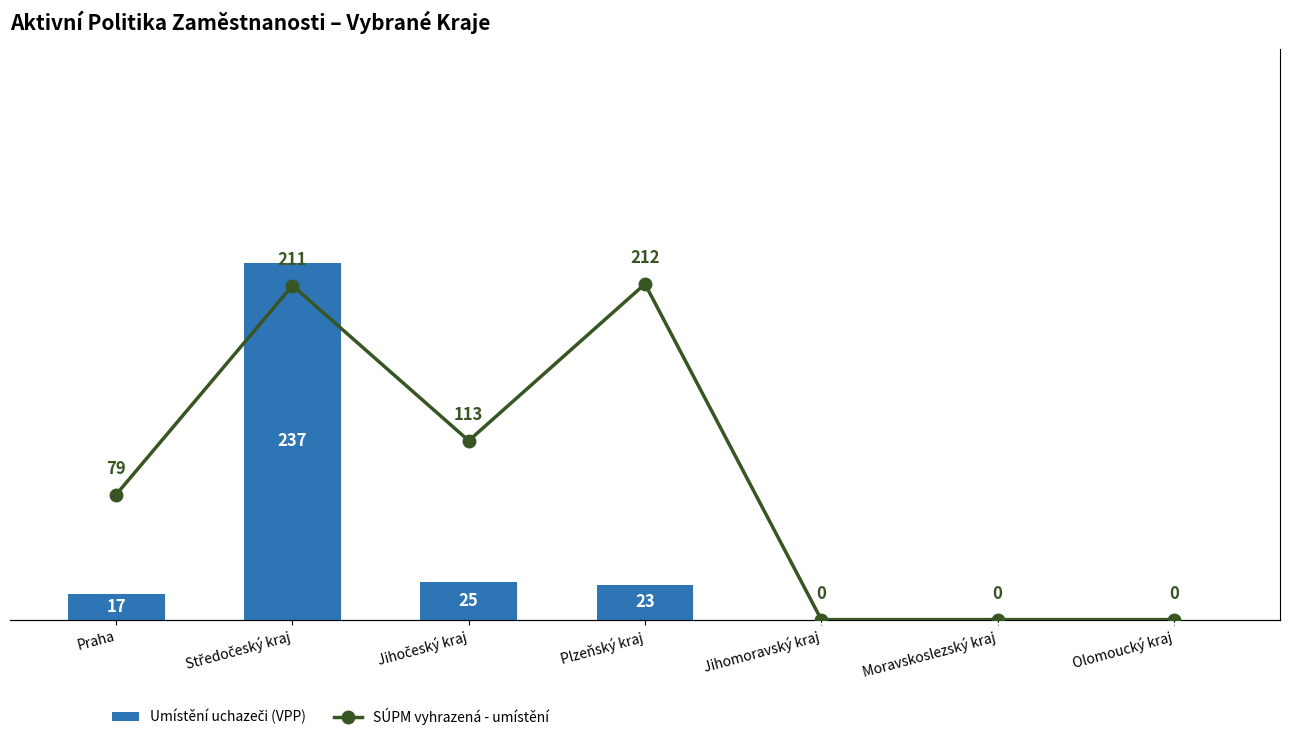

List the labels in order of SÚPM vyhrazená - umístění value, smallest first.

Jihomoravský kraj, Moravskoslezský kraj, Olomoucký kraj, Praha, Jihočeský kraj, Středočeský kraj, Plzeňský kraj